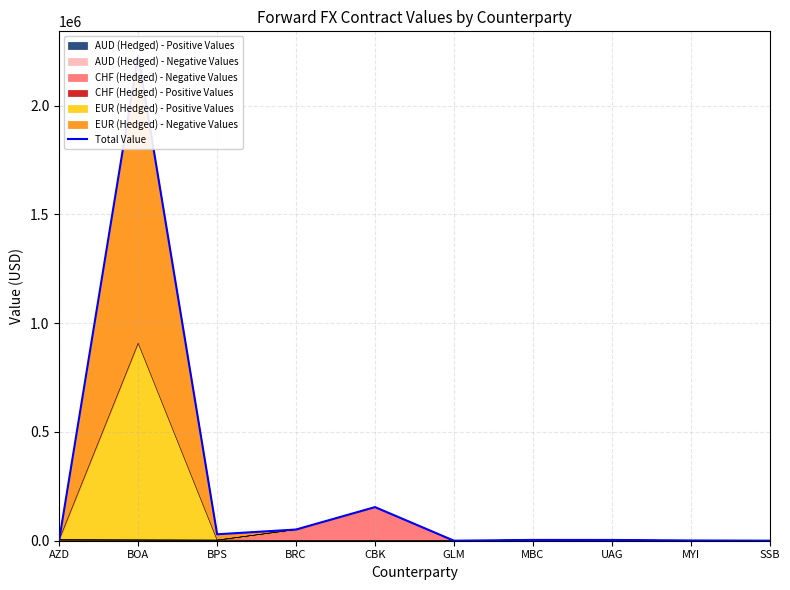

True or false: the data has more than 0 interior local peaks.

True